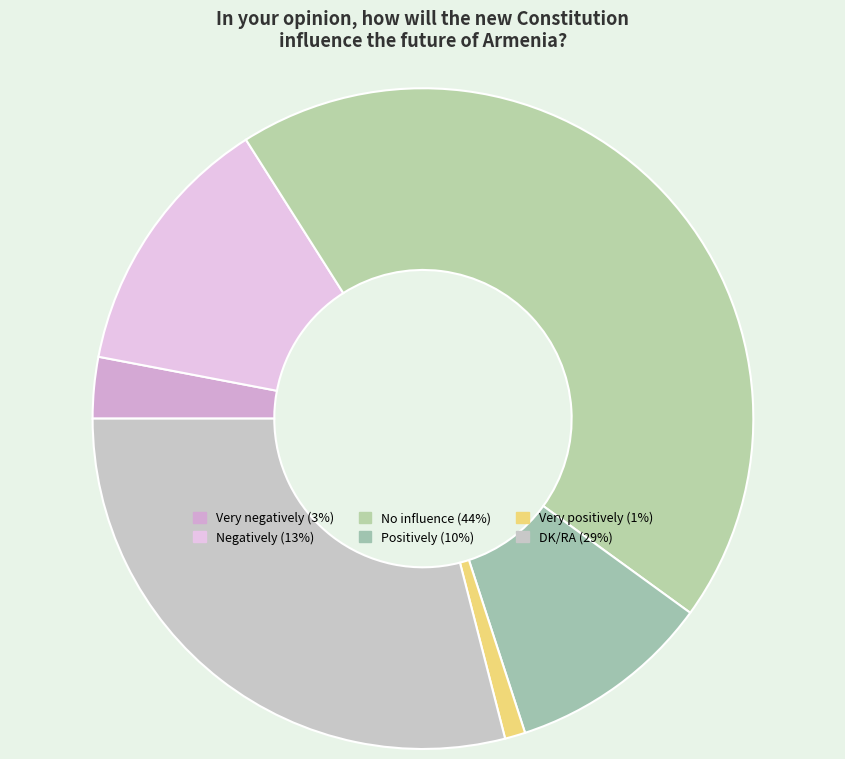

To the nearest percent, what is the combined percentage of Very positively and DK/RA?

30%